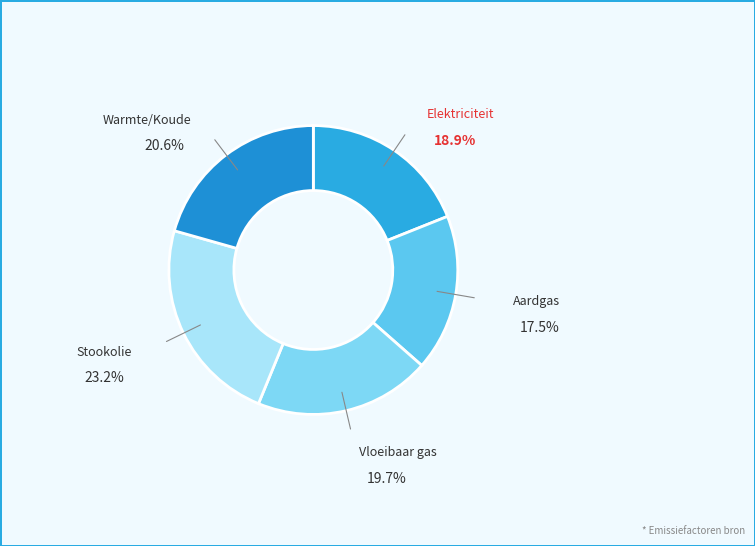

Rank the categories by value from lowest to highest.

Aardgas, Elektriciteit, Vloeibaar gas, Warmte/Koude, Stookolie